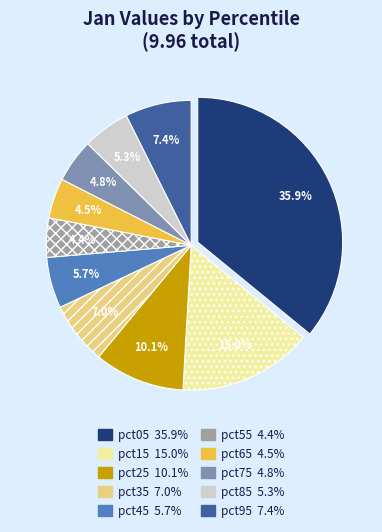

Is there any slice that represents more than half of the pie?

No